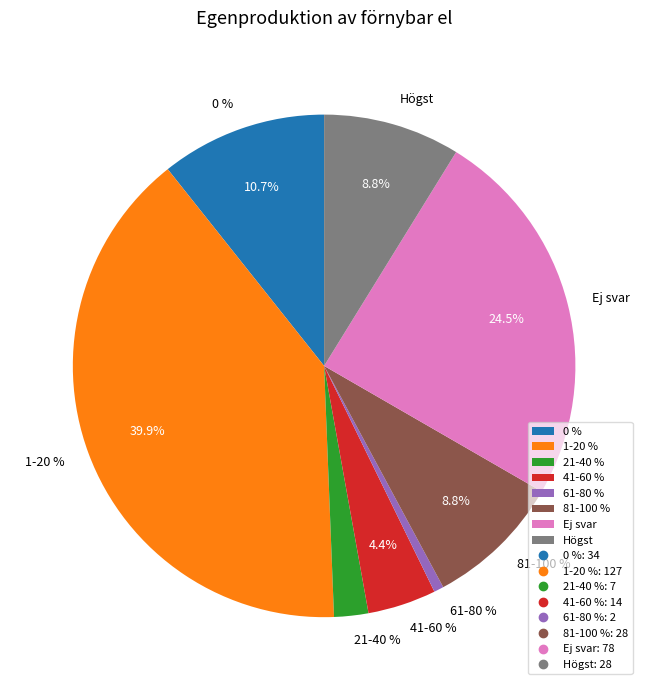

What percentage is the 61-80 % slice, to the nearest percent?

1%